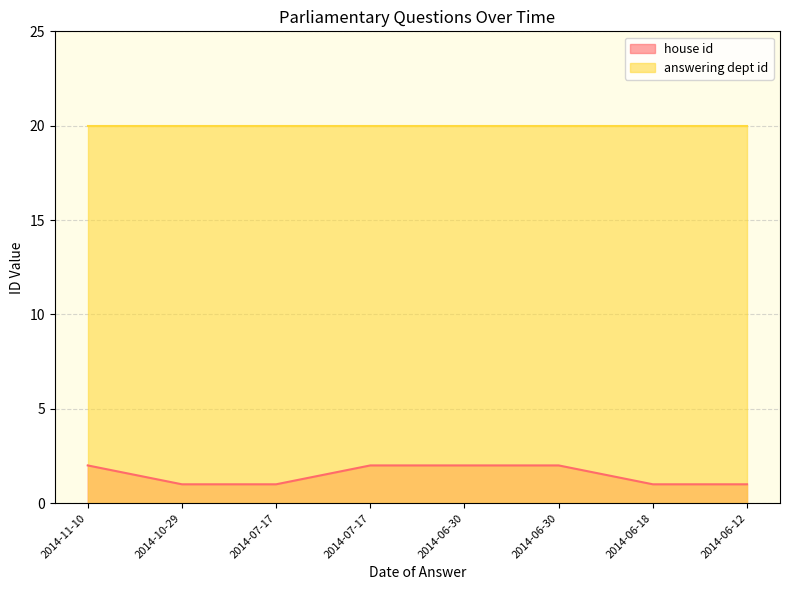

Rank the categories by value from lowest to highest.

2014-10-29, 2014-07-17, 2014-06-18, 2014-06-12, 2014-11-10, 2014-07-17, 2014-06-30, 2014-06-30